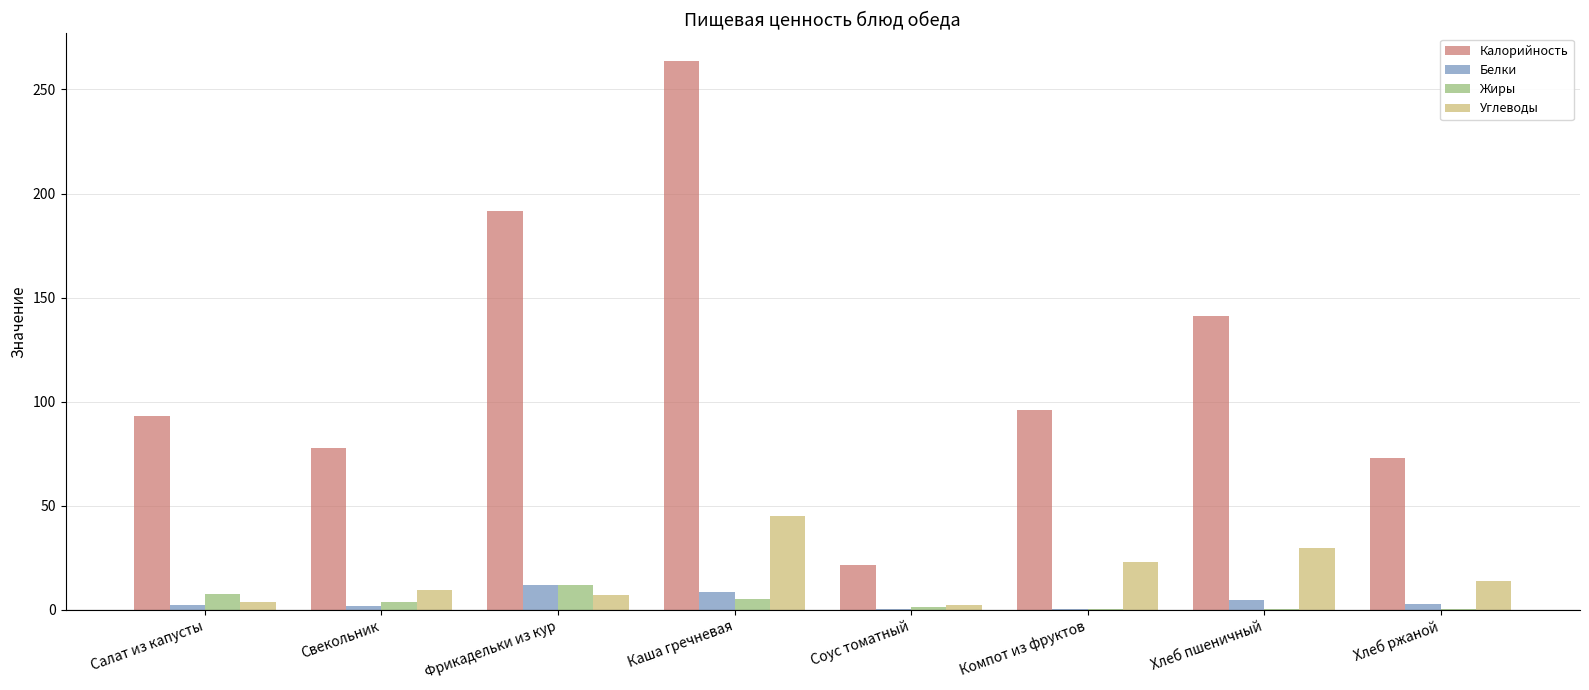

What is the maximum value shown in the chart?

263.8